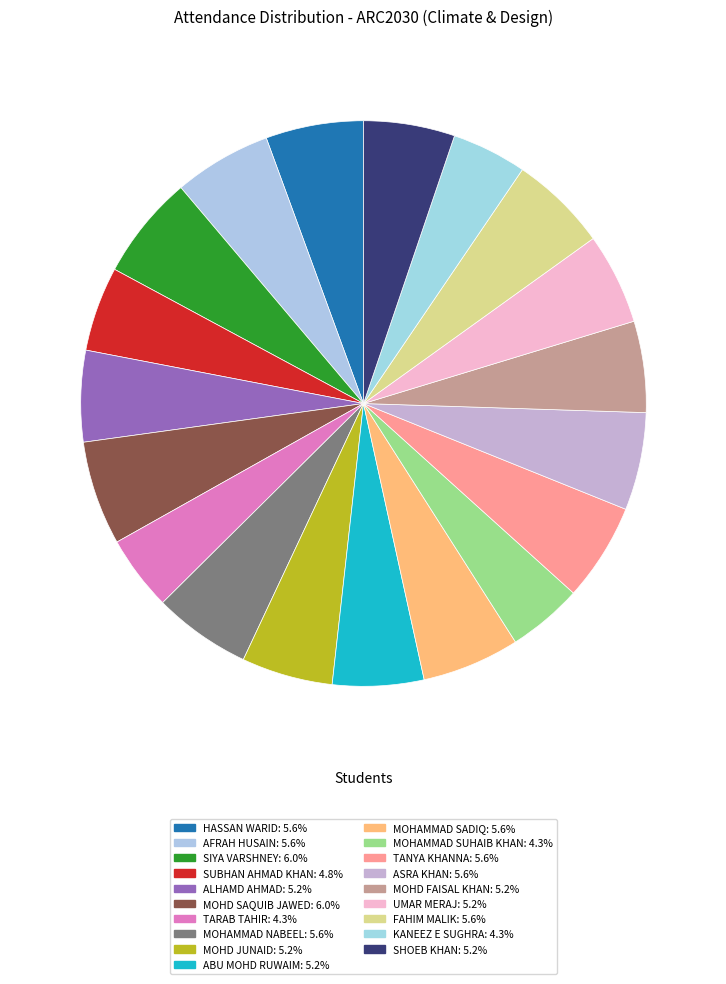

What is the smallest slice in the pie chart?

TARAB TAHIR